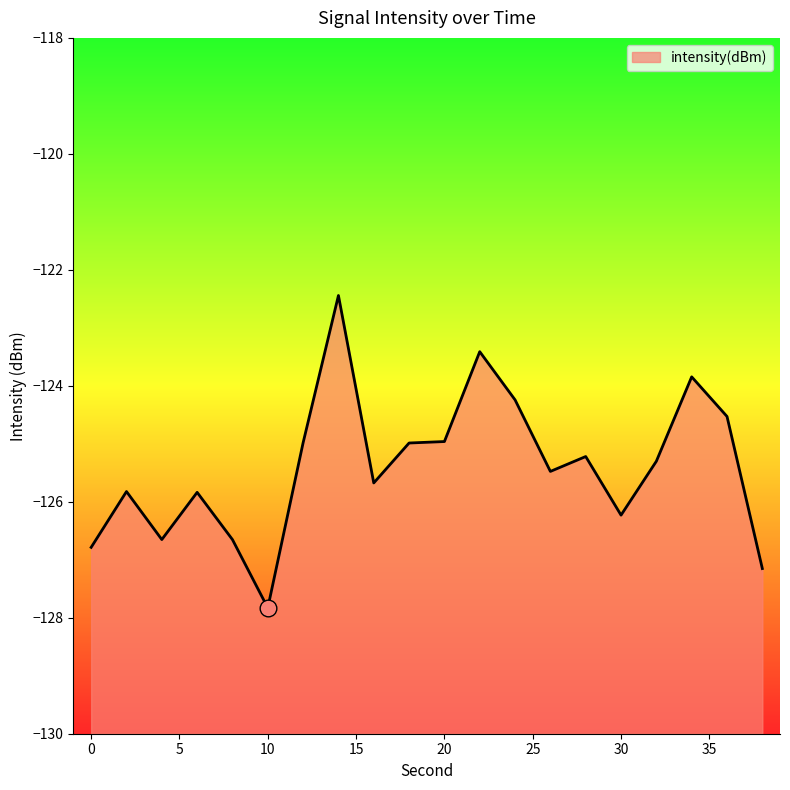

At which category does the data reach its first local peak?

2